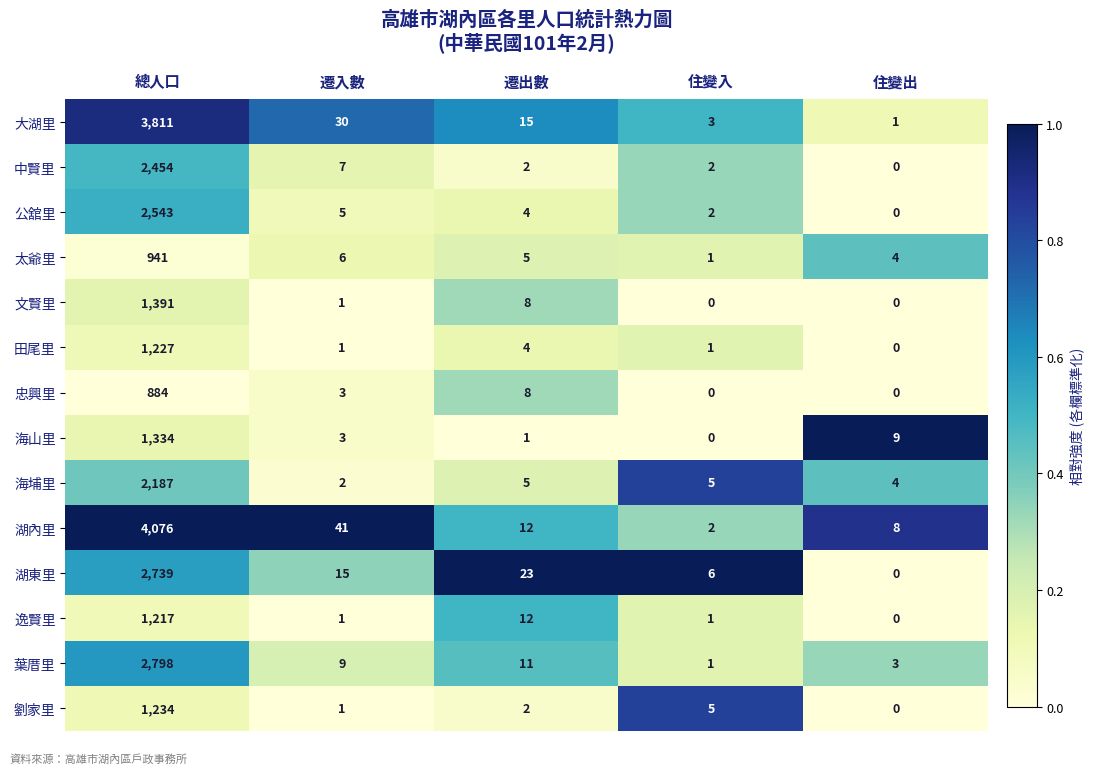

How many data points does each series have?

5